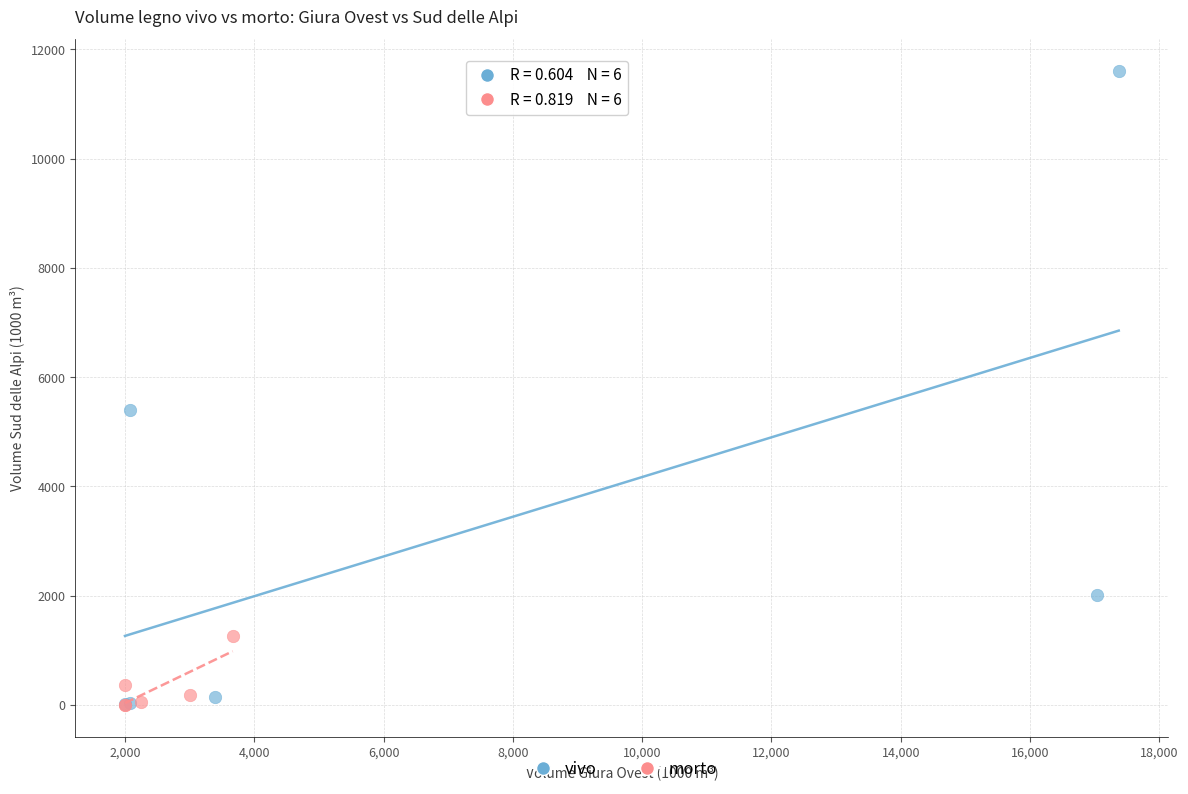

Which series has the widest spread of Y values?

vivo